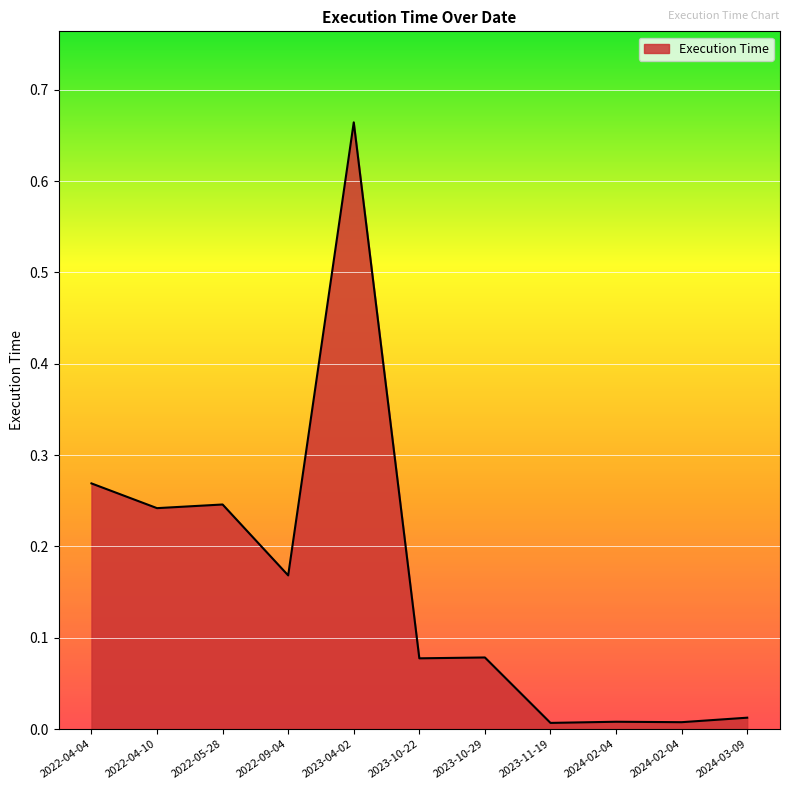

At which label is the value closest to 0?

2023-11-19